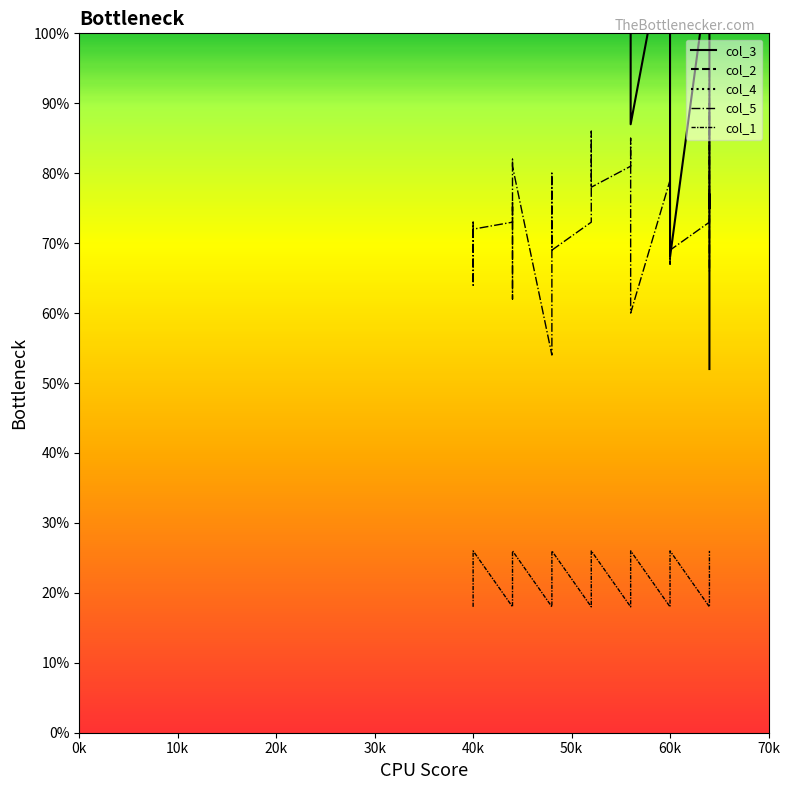

True or false: col_3 and col_1 cross at least once.

False